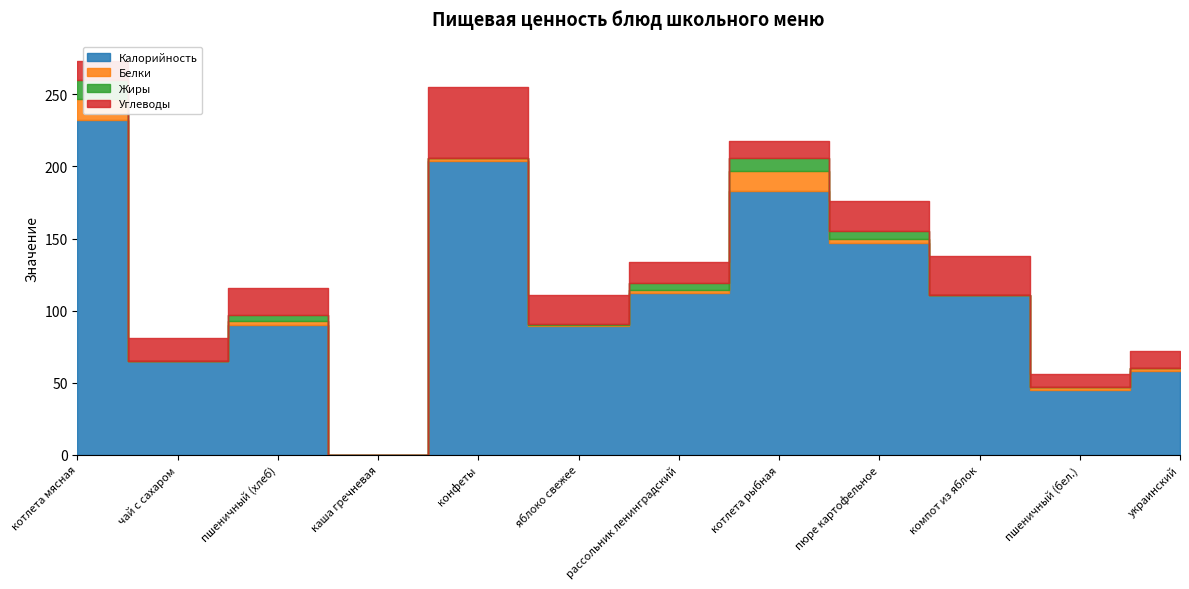

How many data points in Калорийность are less than 111?

6